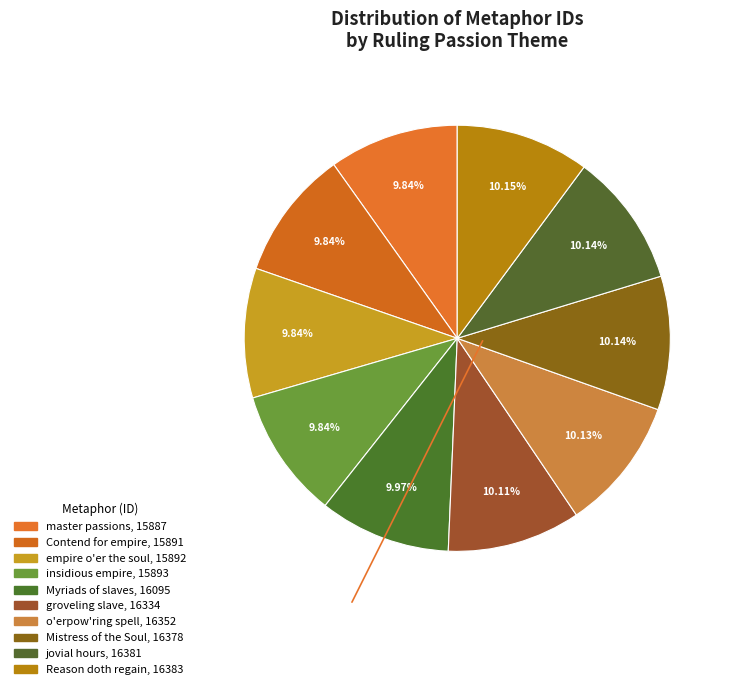

To the nearest percent, what is the combined percentage of jovial hours and o'erpow'ring spell?

20%